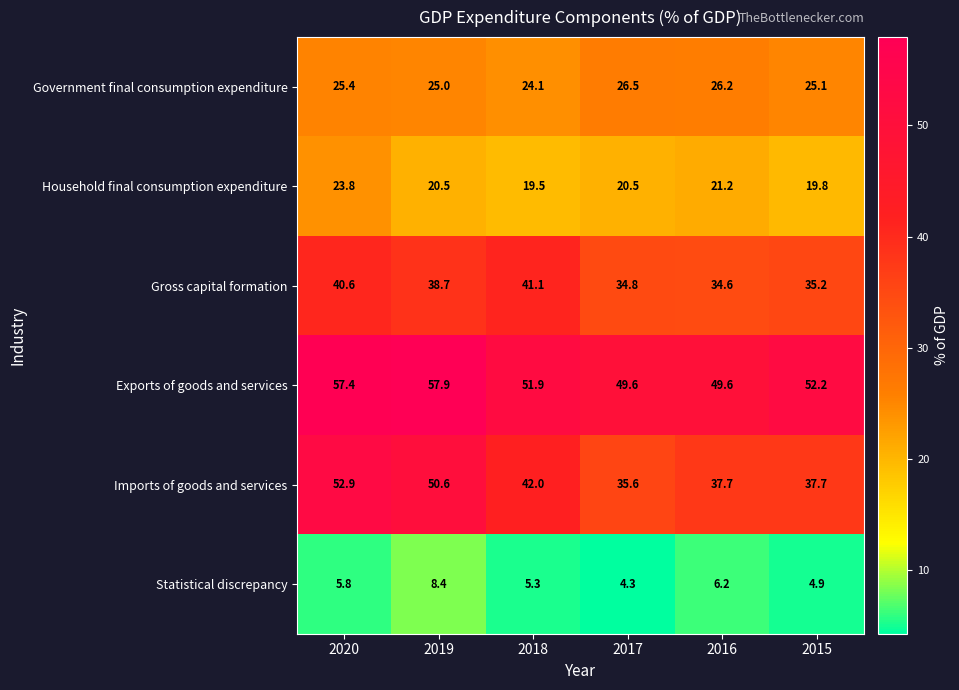

What is the minimum value for Exports of goods and services?

49.6